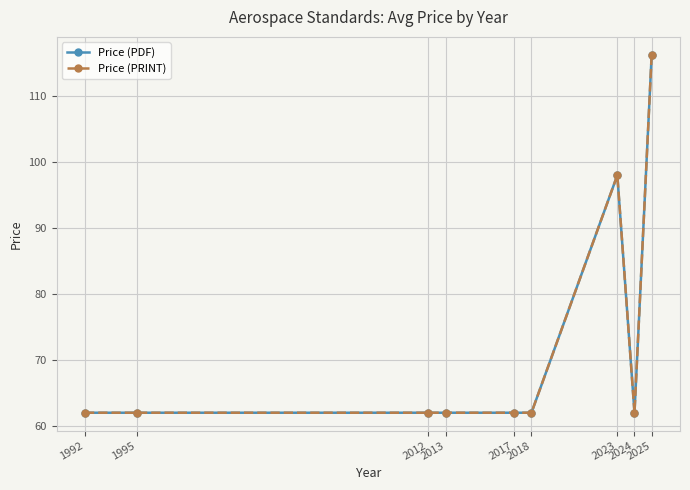

Which series has the largest total across all categories?

Price (PDF)